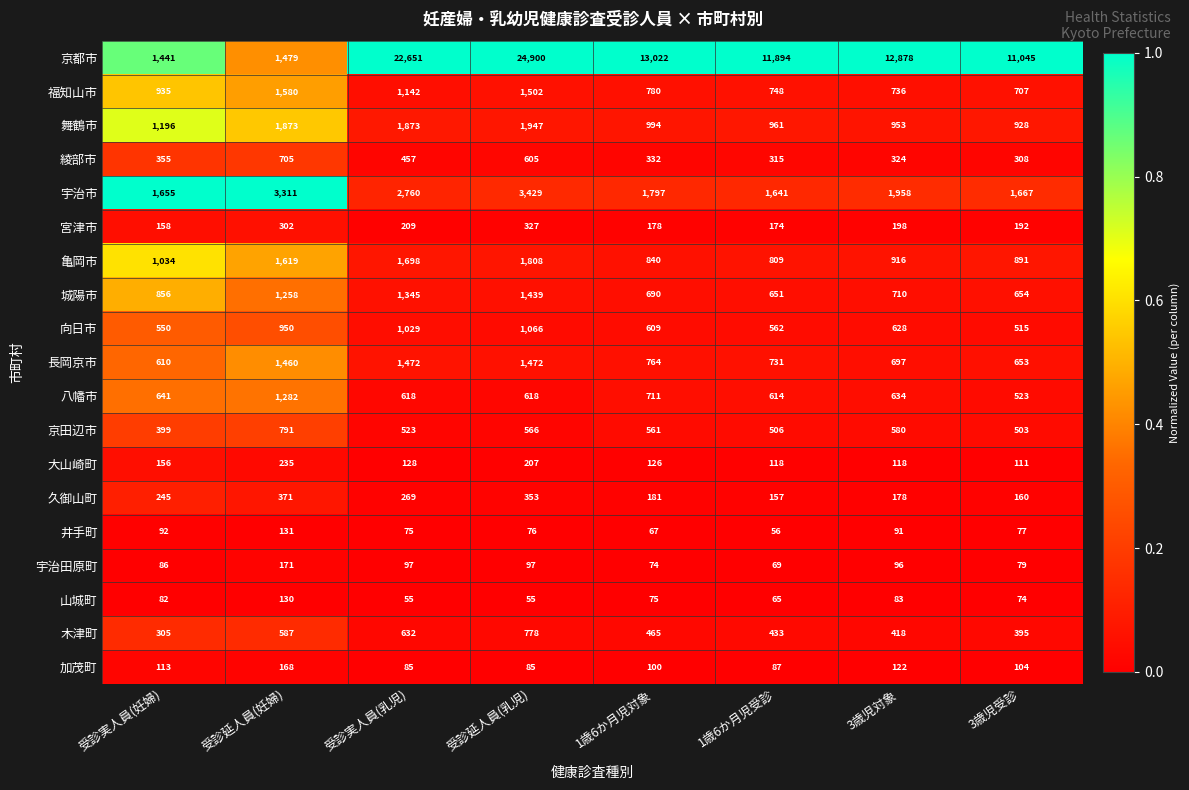

What is the lowest value of the 山城町 series?

55